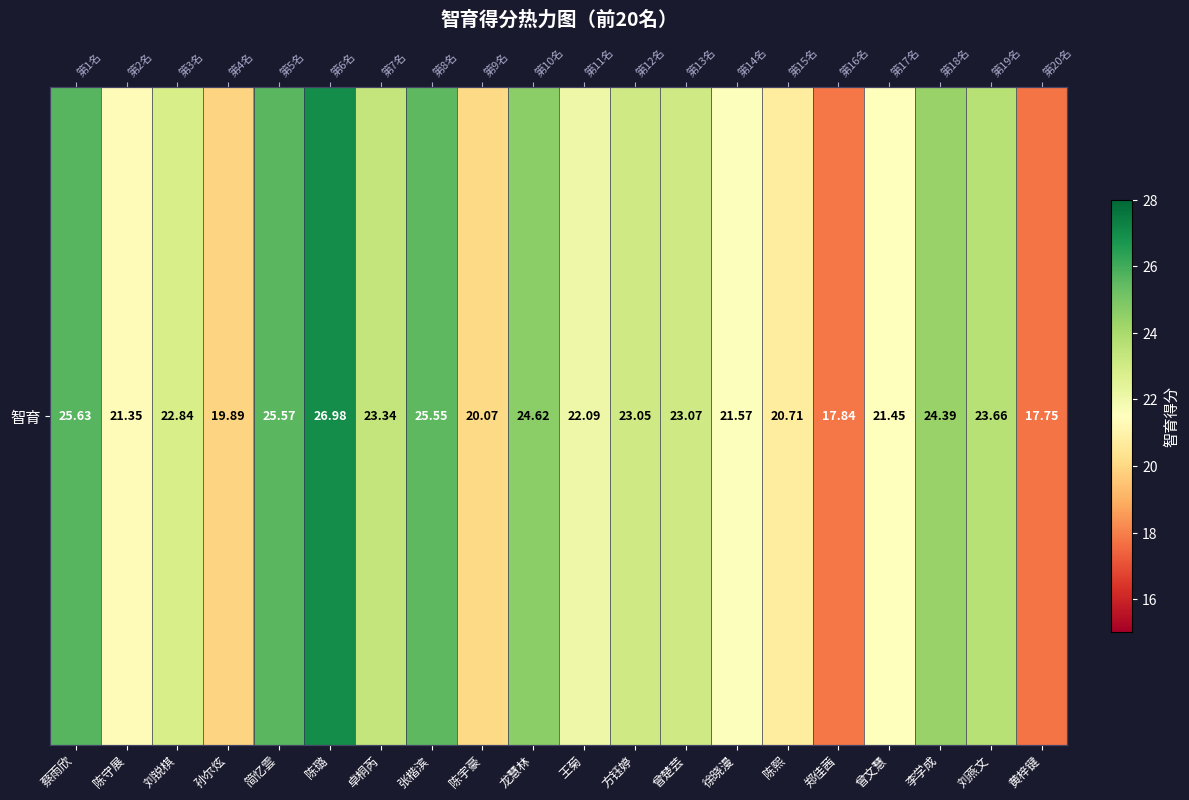

What is the ratio of the value at 郑佳茜 to the value at 方钰婷?

0.8